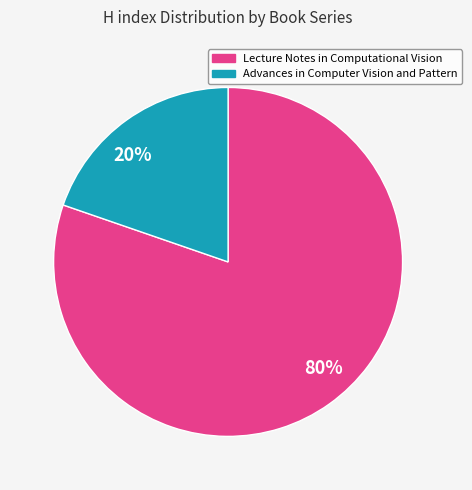

Do 80% and 20% together represent more than half of the pie?

Yes